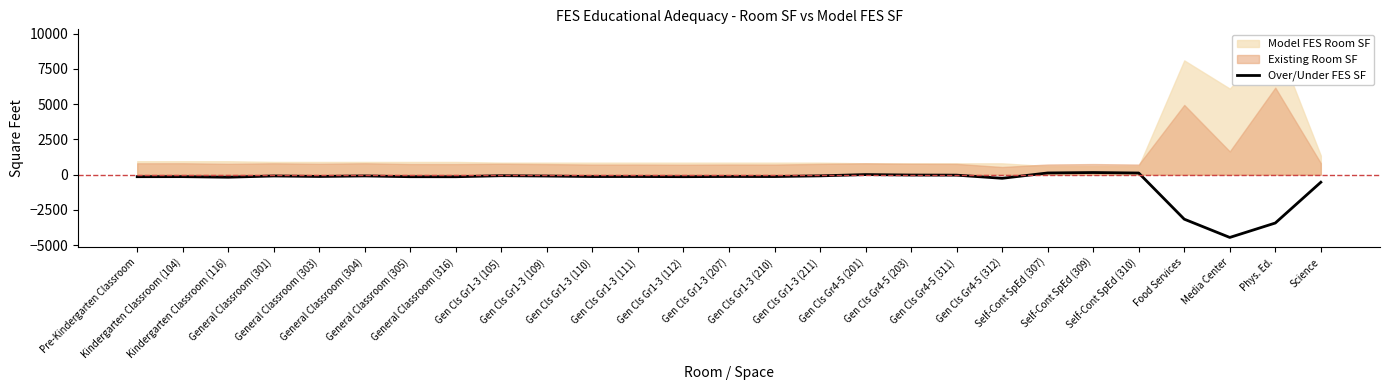

Read the value at Gen Cls Gr1-3 (211), to the nearest 50.

-100